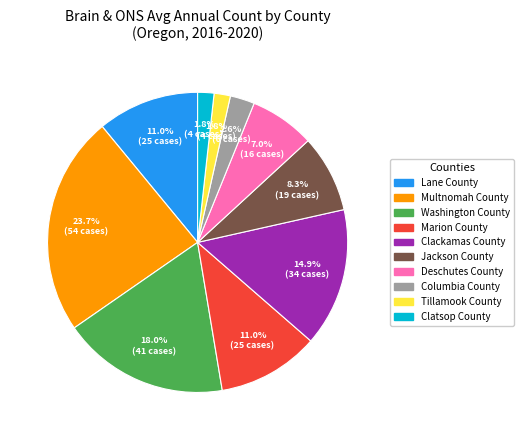

Count the number of slices in the pie.

10